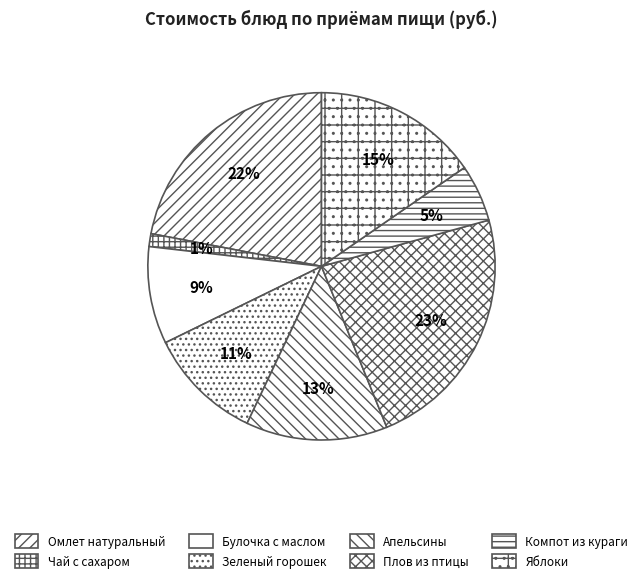

To the nearest percent, what percentage of the pie is Чай с сахаром?

1%